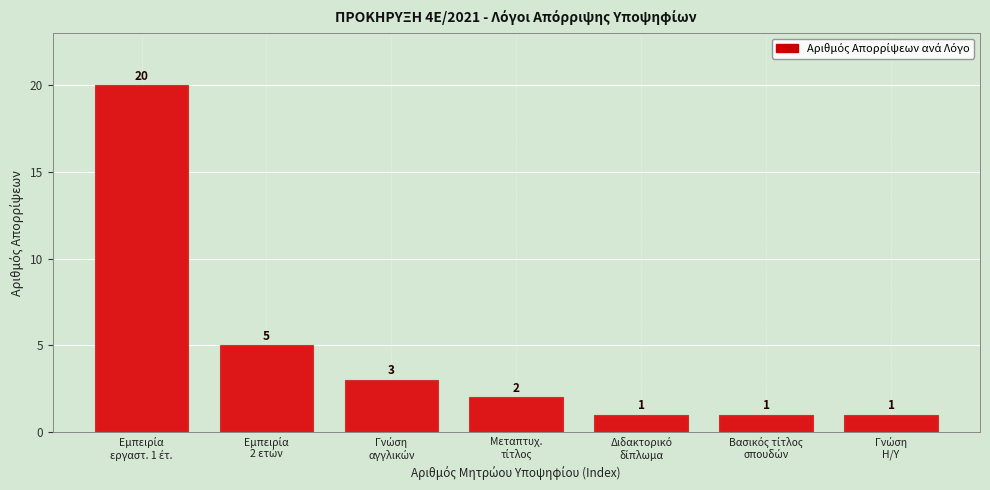

Reading left to right, transcribe all the data shown in this chart.

20	5	3	2	1	1	1